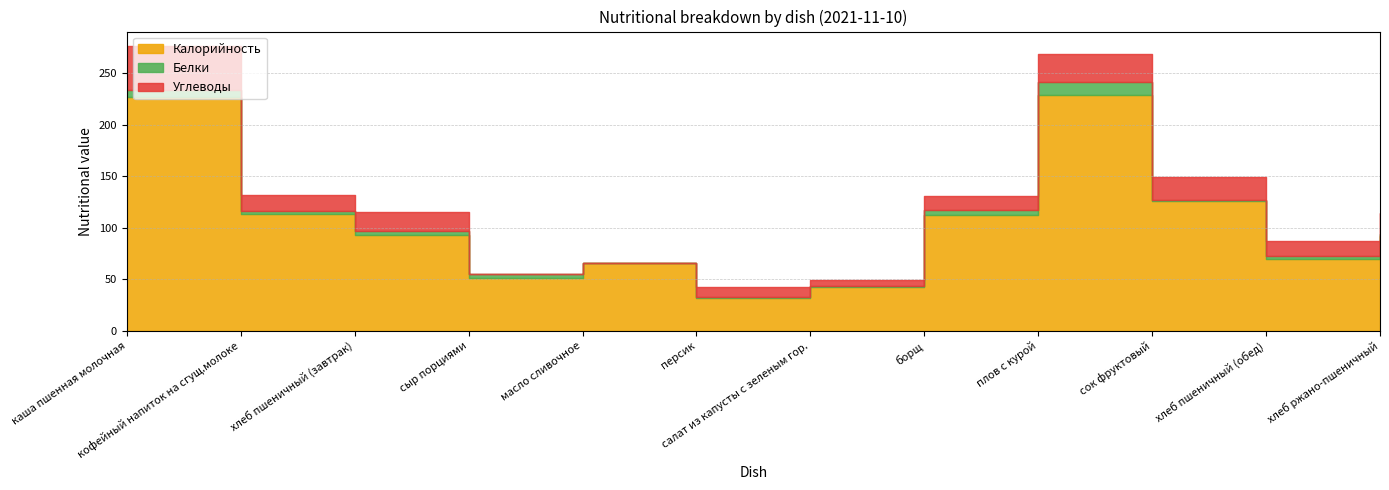

What is the difference between the maximum and minimum values in the Углеводы series?

42.8